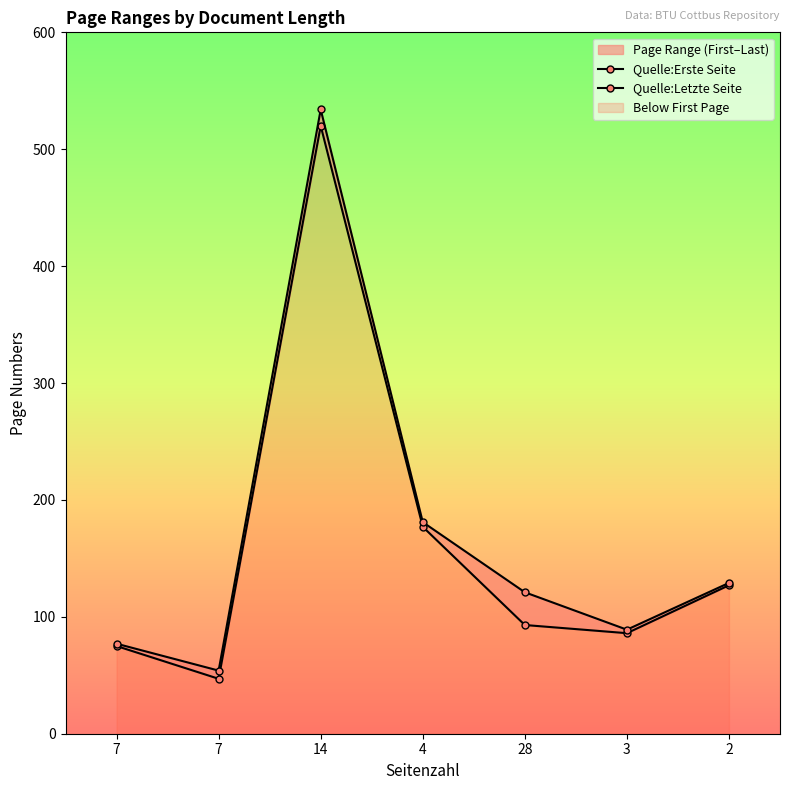

What is the maximum value shown in the chart?

534